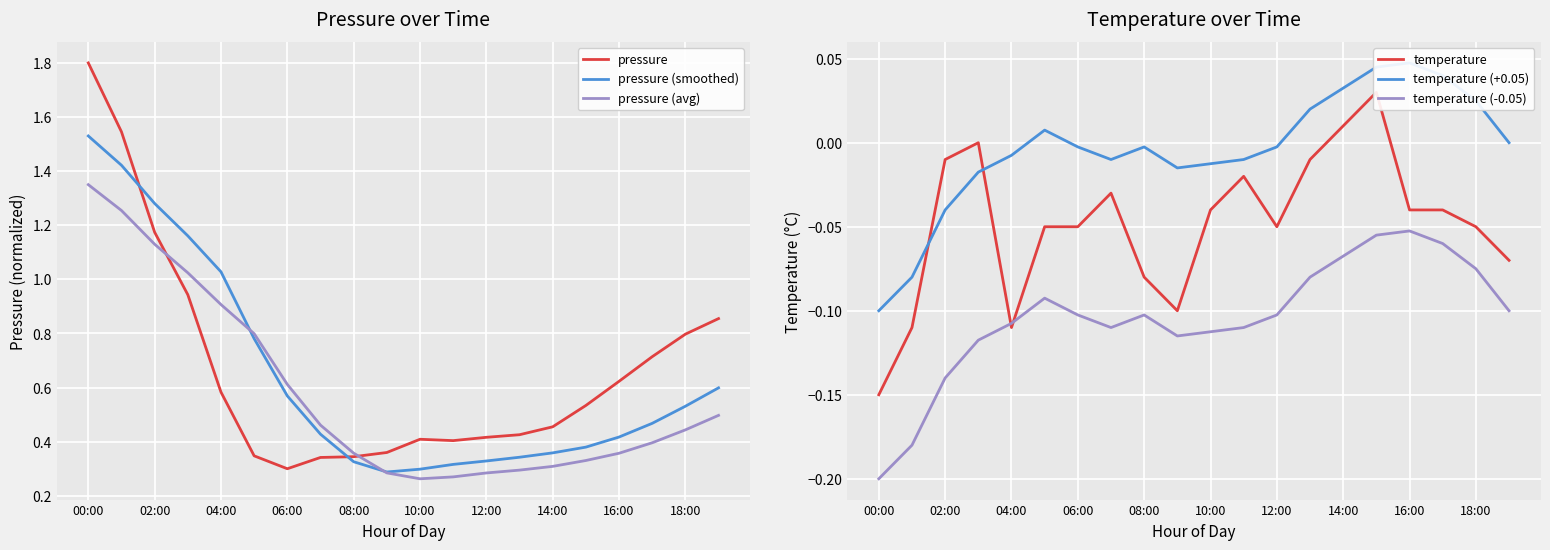

True or false: pressure (smoothed) and temperature (+0.05) intersect in this chart.

False